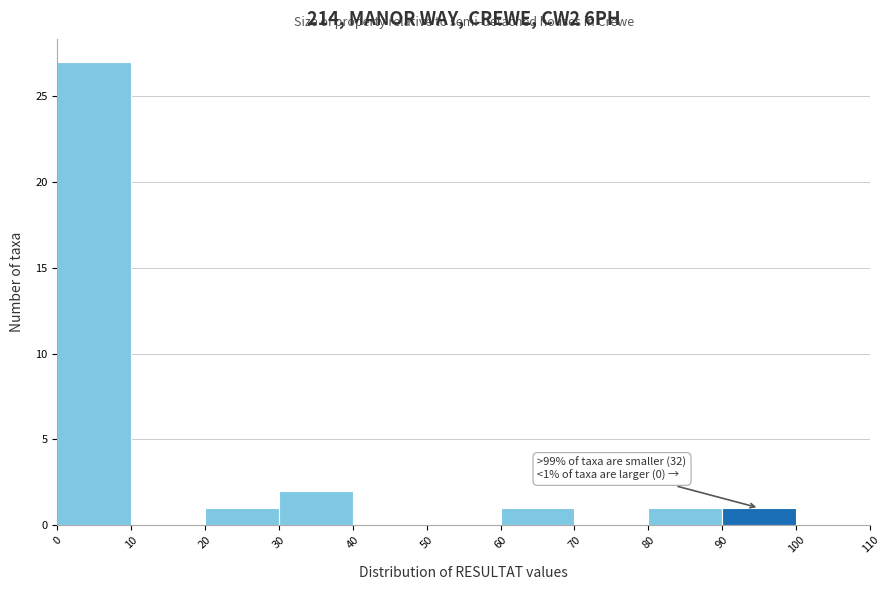

Over which range of the x-axis is the bar tallest?

0 to 10